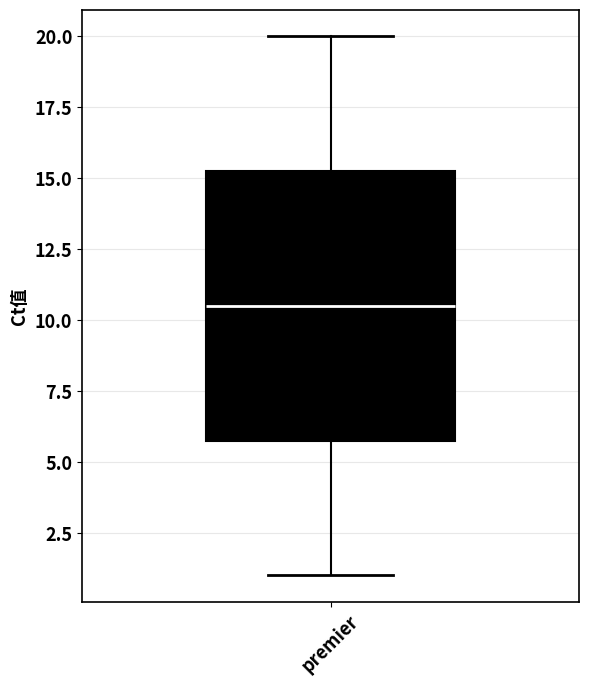

Read this box plot against the y-axis: the position of the median line, the range covered by the box, and the ends of both whiskers. The values are not printed on the chart, so give them approximately, as read against the axis.

median 10.5, box 6.0 to 15.5, whiskers 1.0 to 20.0